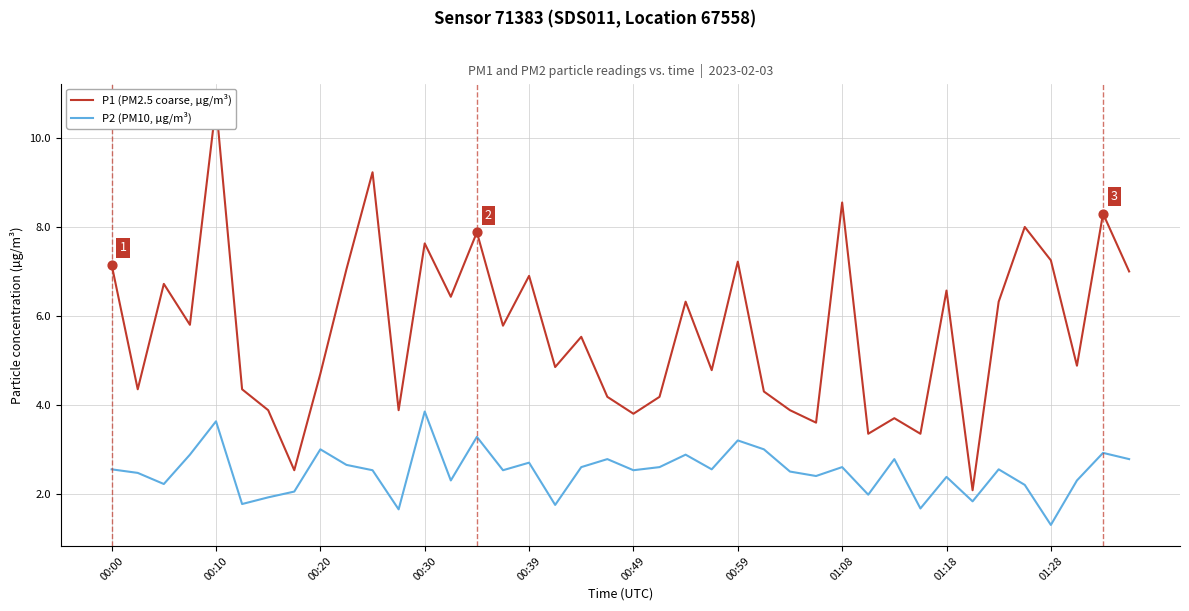

What is the highest value of the P2 (PM10, µg/m³) series?

3.9